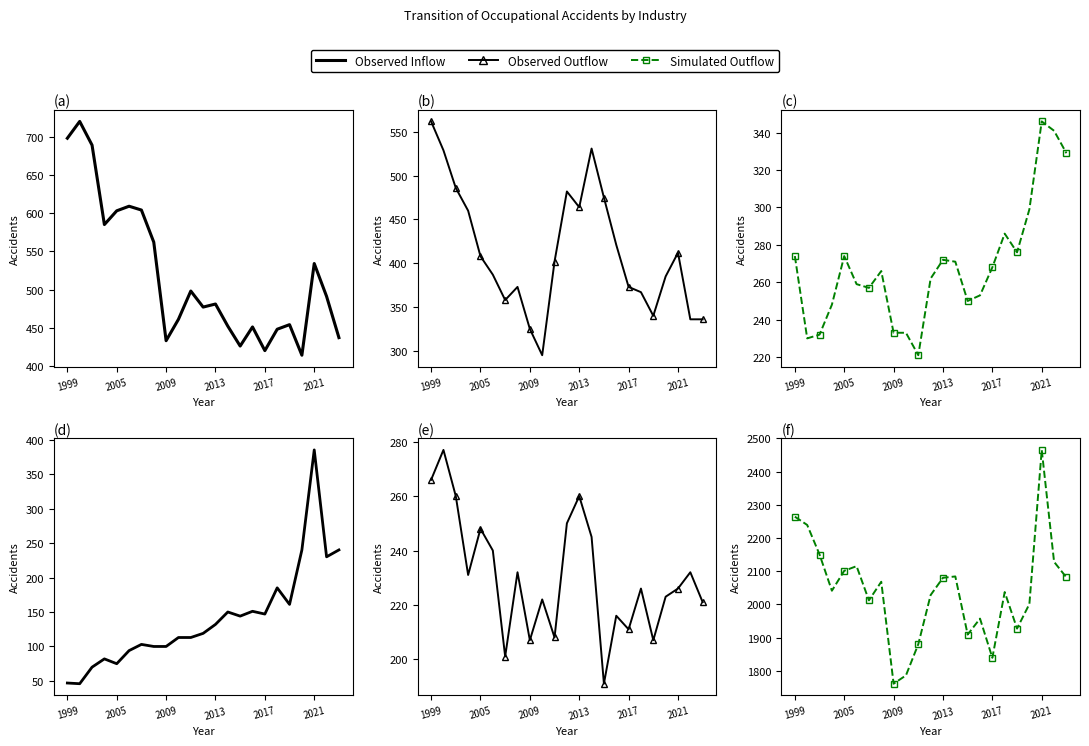

True or false: transportation and all industries intersect in this chart.

False